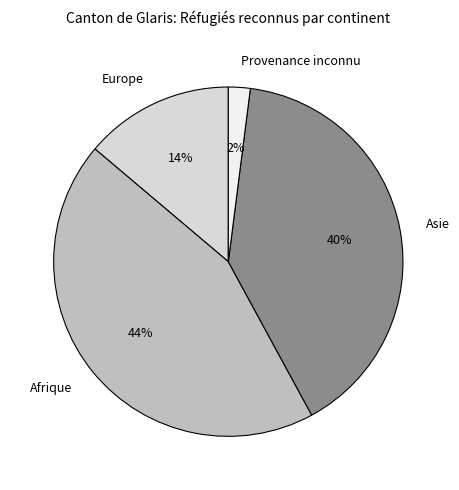

Rank the categories by value from highest to lowest.

Afrique, Asie, Europe, Provenance inconnu